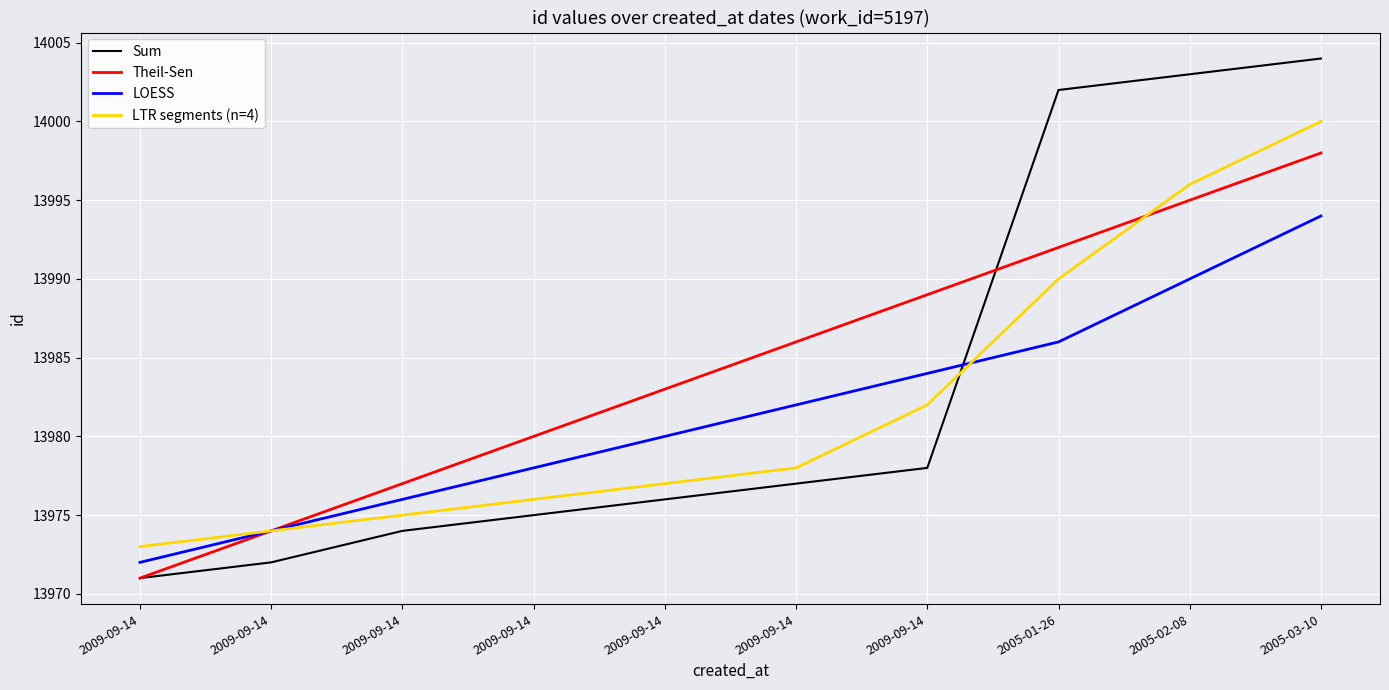

Which label corresponds to the largest value in the chart?

2005-03-10